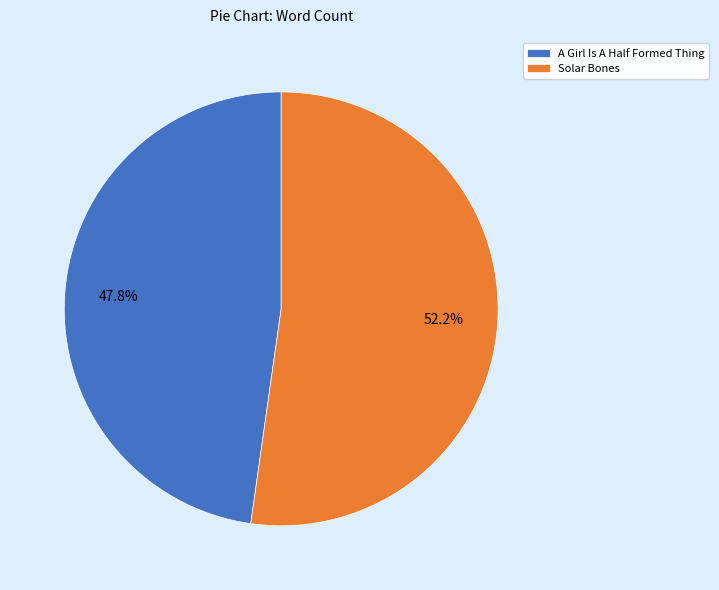

Count the number of slices in the pie.

2